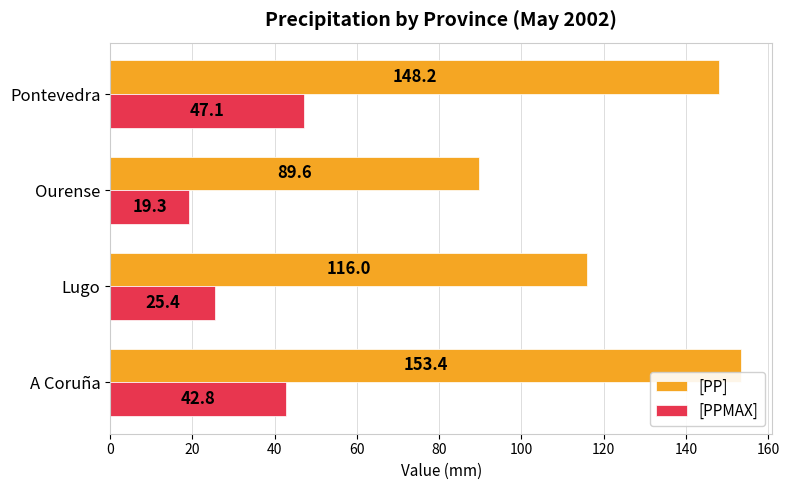

The value of [PPMAX] at Pontevedra is 75.7. True or false?

False